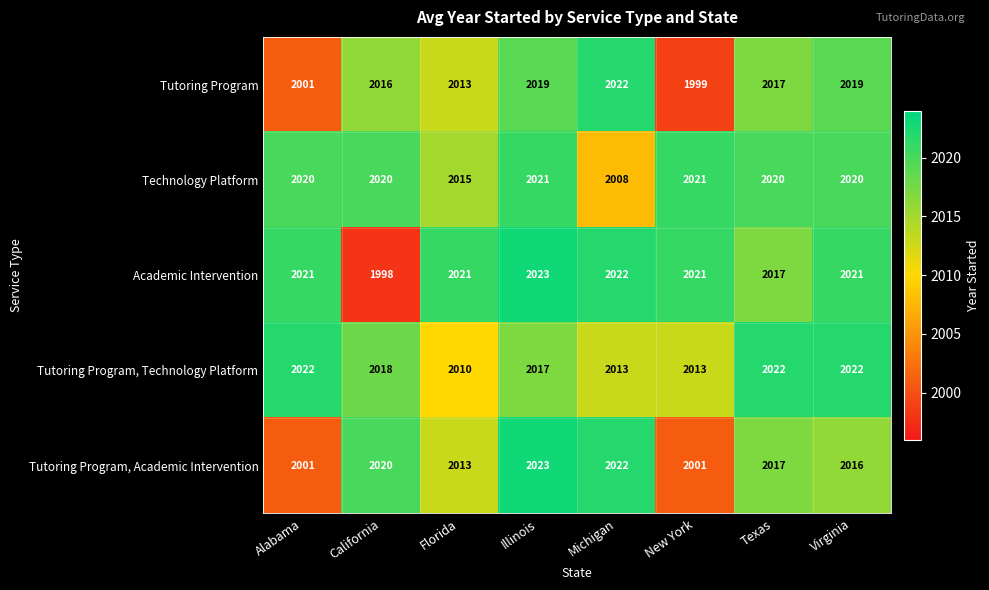

At which category is the sum across all series the highest?

Illinois